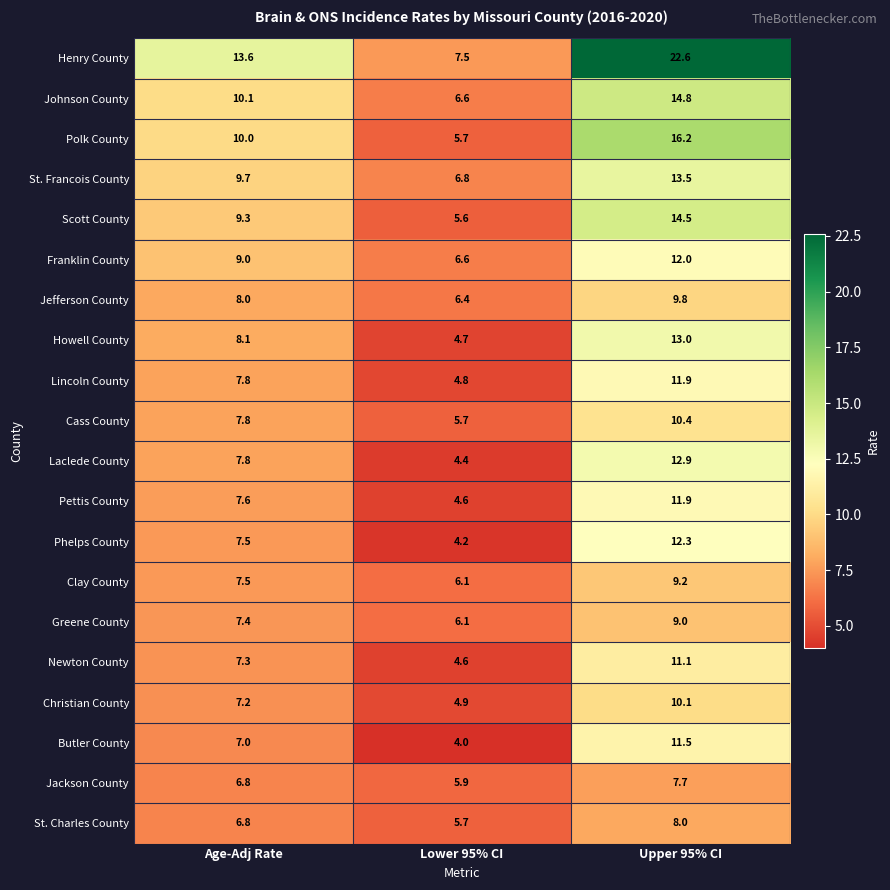

What is the smallest value displayed?

4.0